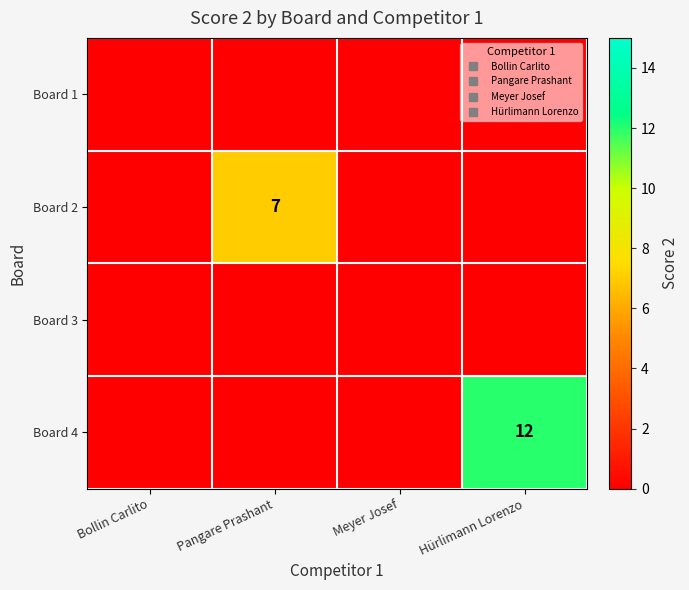

Count the number of categories in the chart.

4